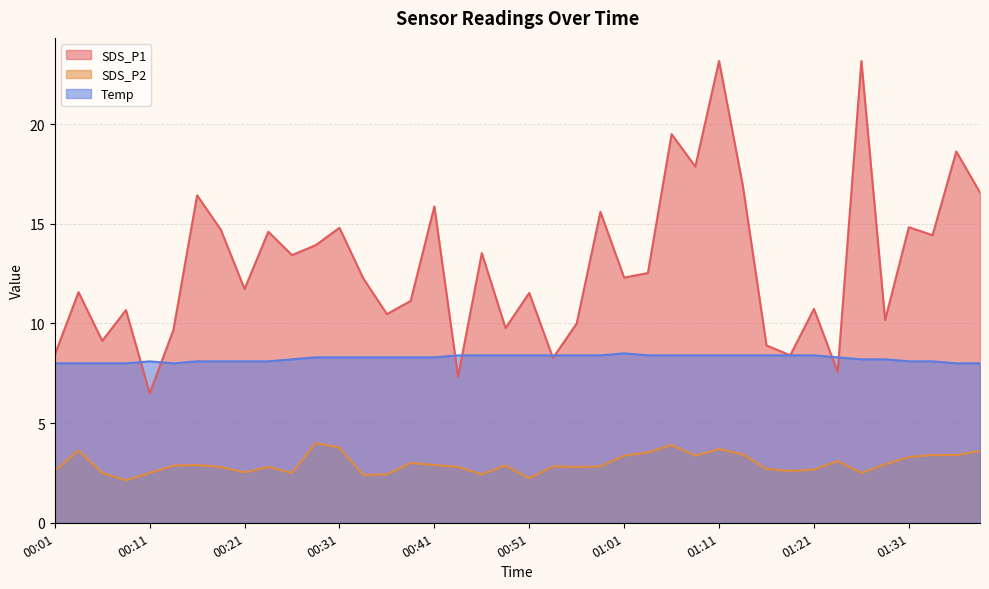

True or false: SDS_P2 and Temp cross at least once.

False